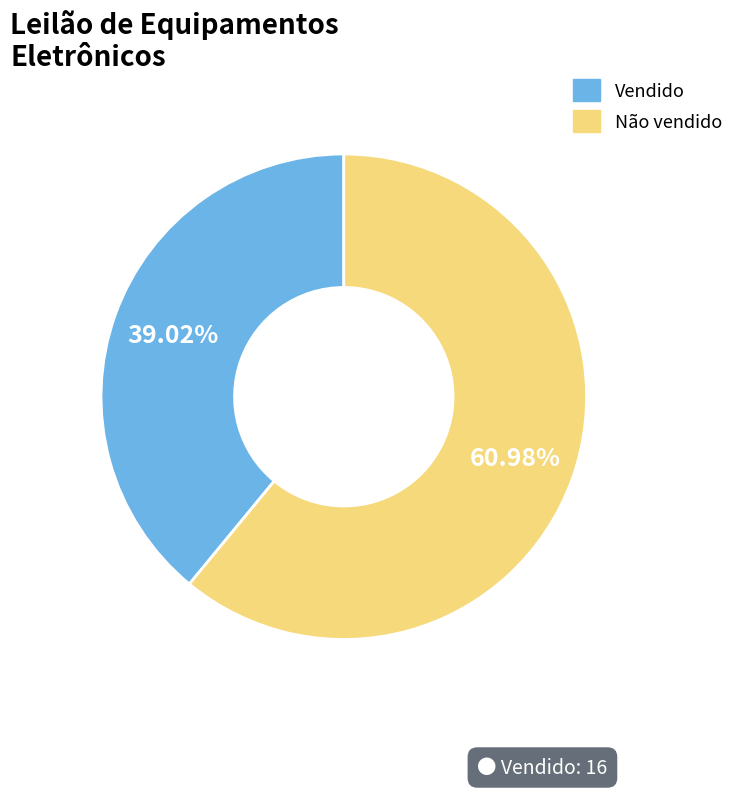

Is the sum of Não vendido and Vendido greater than half?

Yes